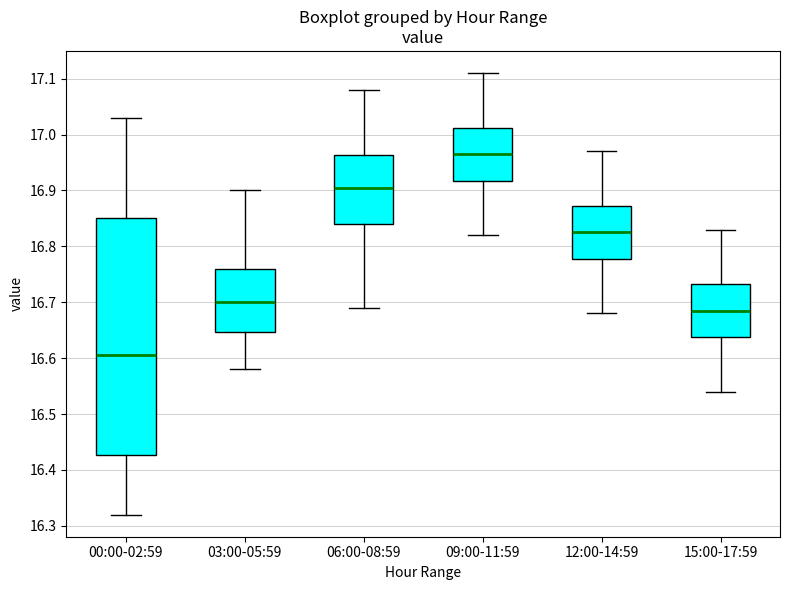

Where does the median line of the box for 00:00-02:59 sit on the y-axis? The values are not printed on the chart, so give them approximately, as read against the axis.

16.61